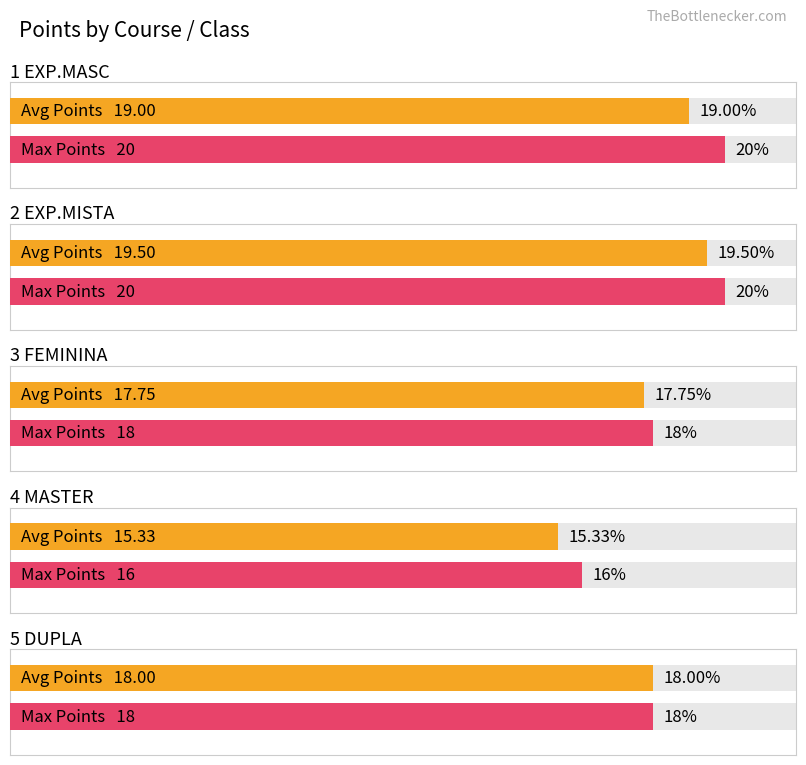

How many data points in Avg Points are above 18?

2